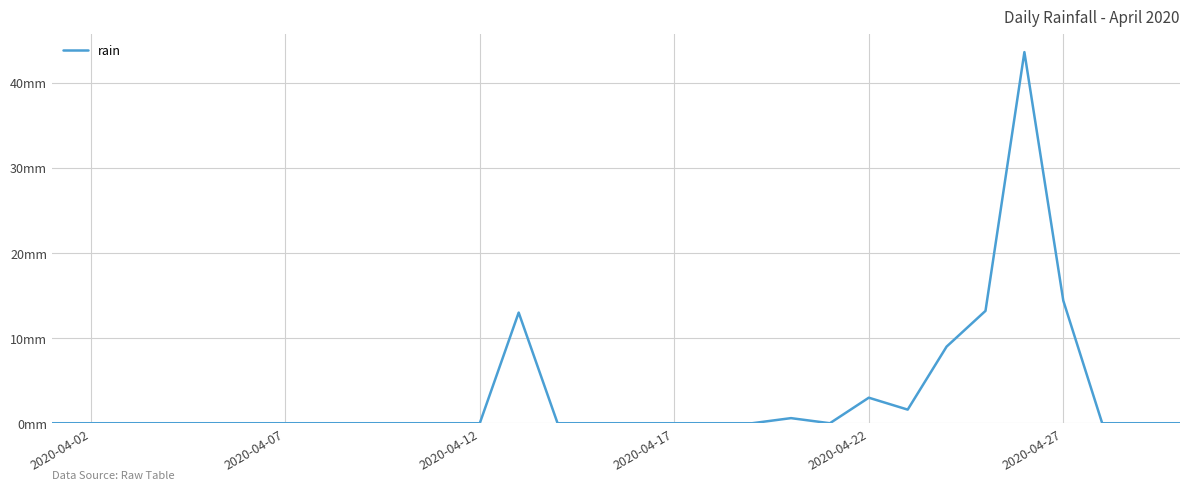

How many interior local peaks (higher than both neighbors) does the data have?

4